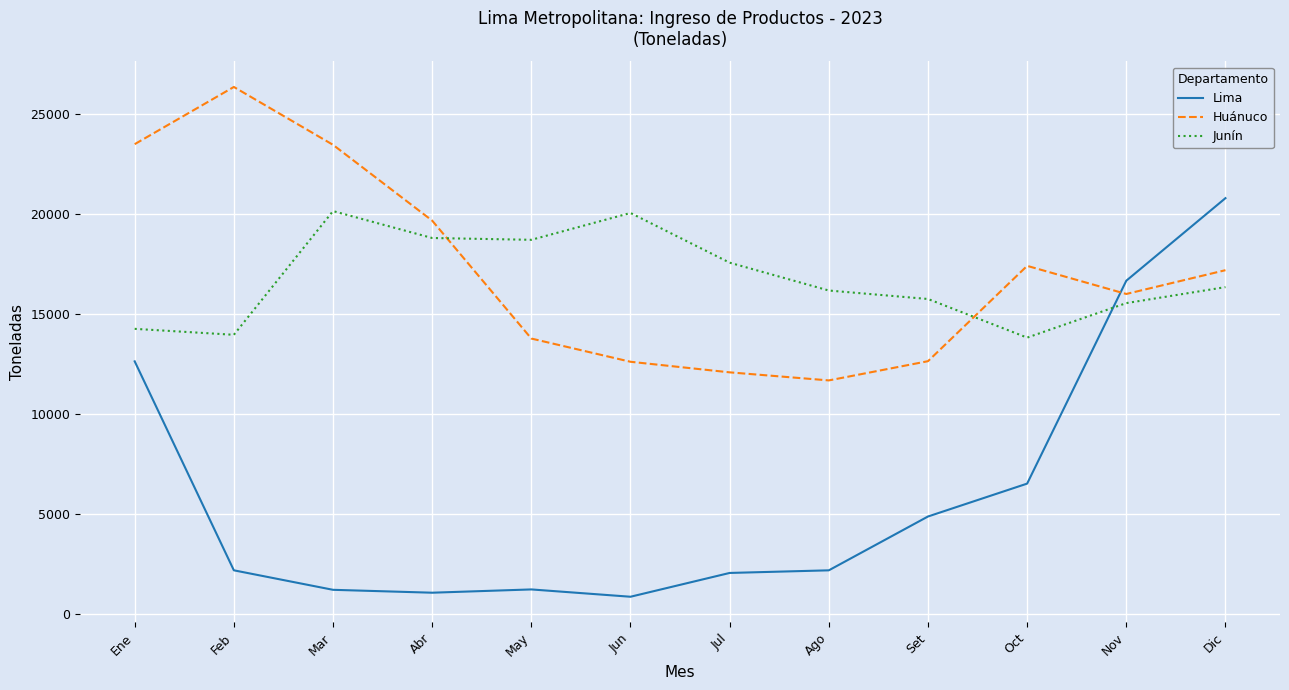

Is it true that Lima equals 6519 at Oct?

True